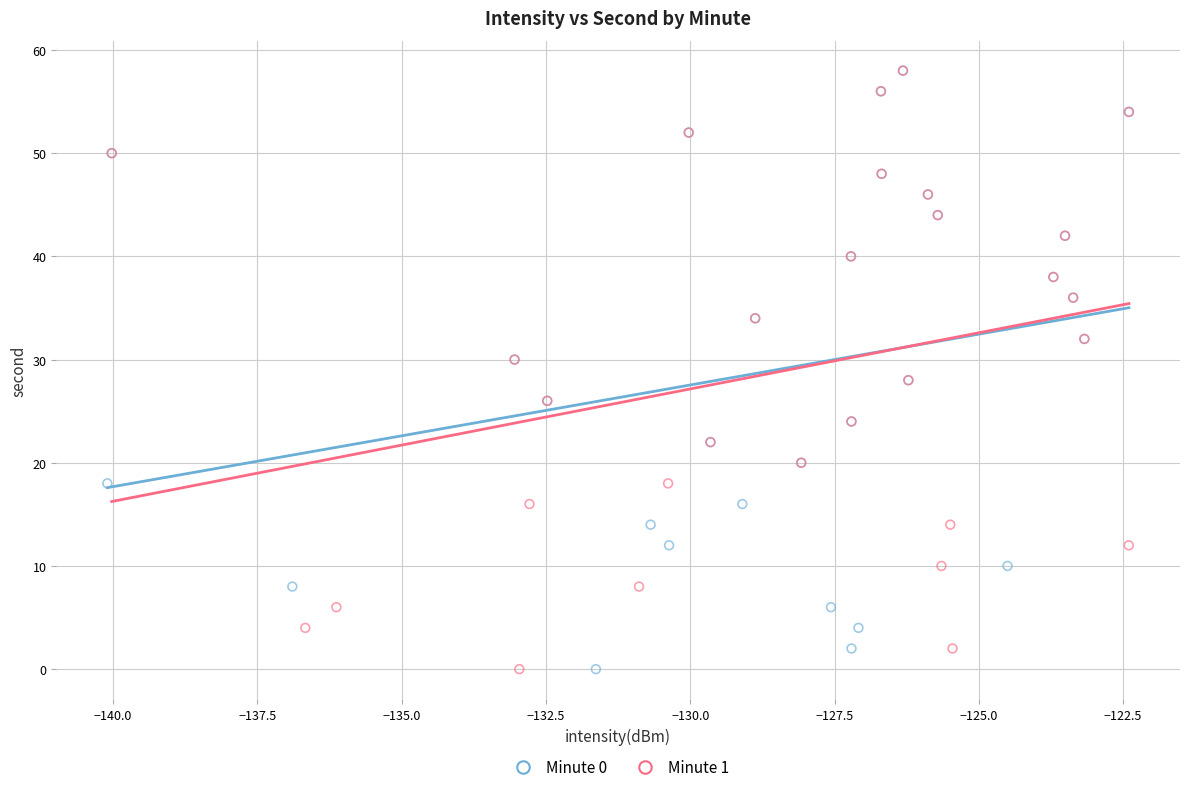

What are all the series names shown in the legend?

Minute 0, Minute 1